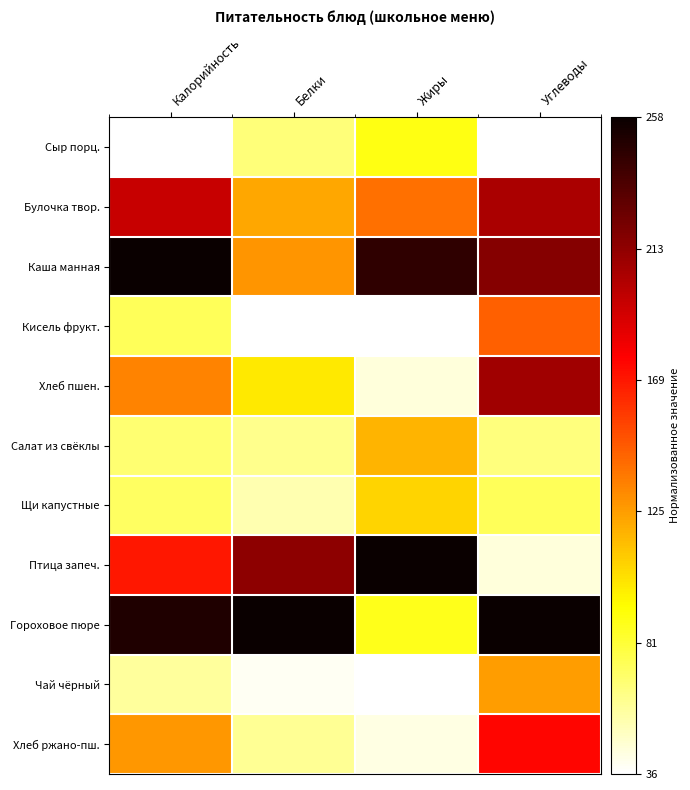

What is the spread (max minus min) of values at Углеводы?

1.0